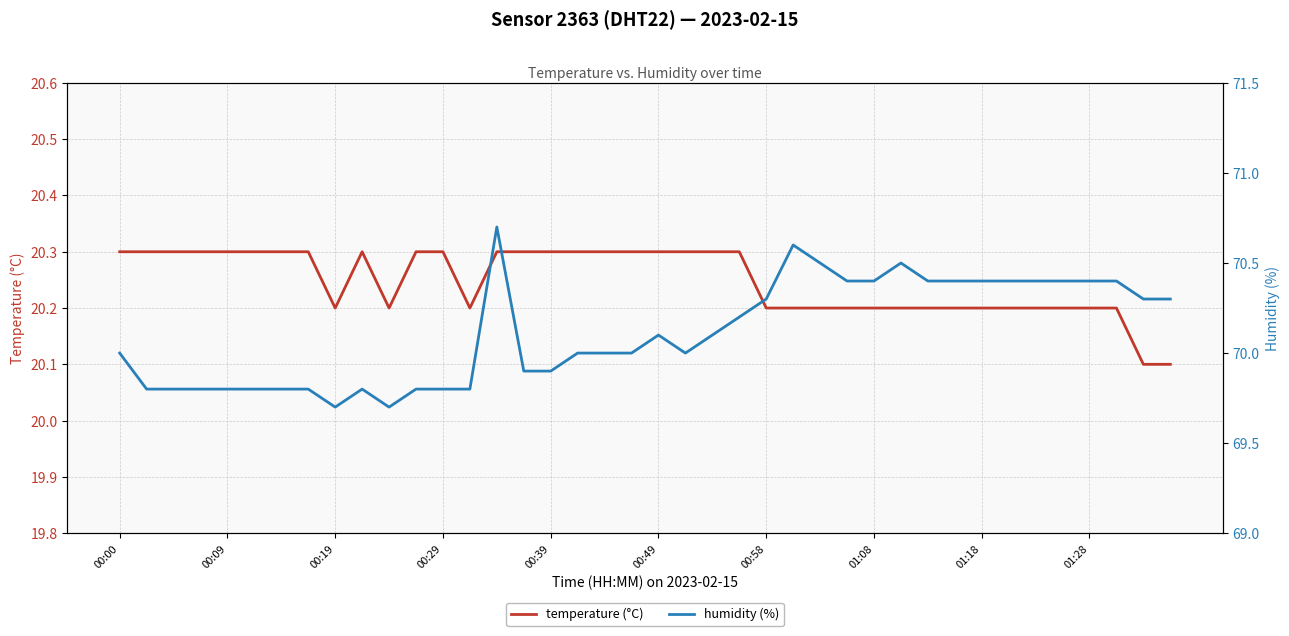

True or false: humidity has a value of 116.8 at 18.

False